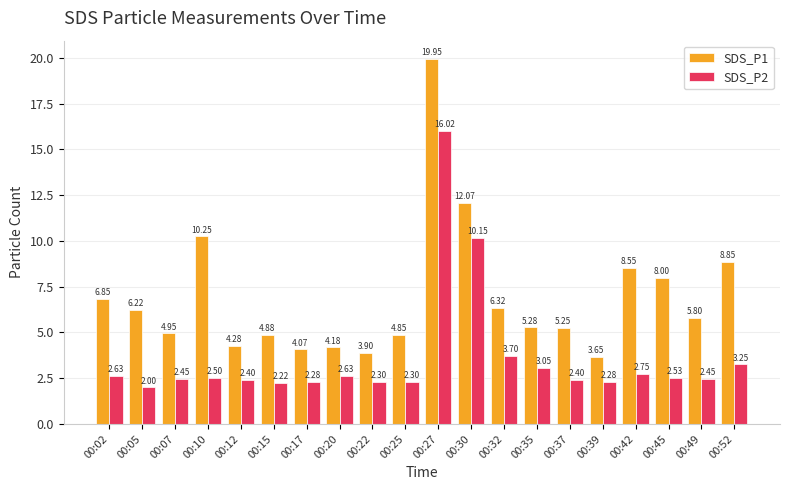

Which series has the largest total across all categories?

SDS_P1